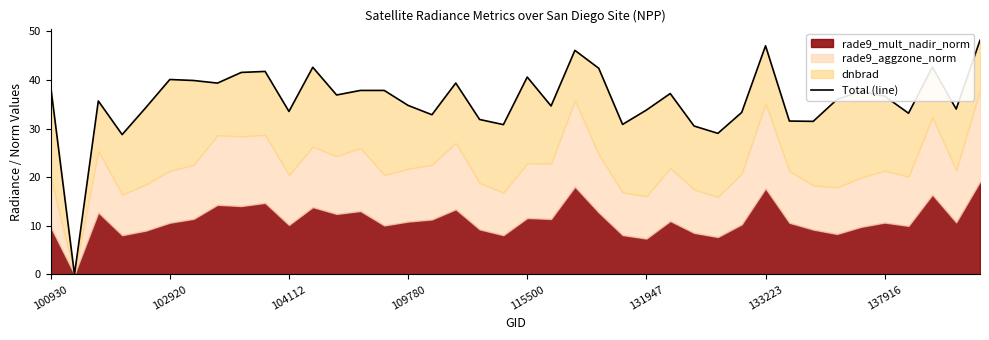

True or false: the data shows 51.1 at 109780.

False